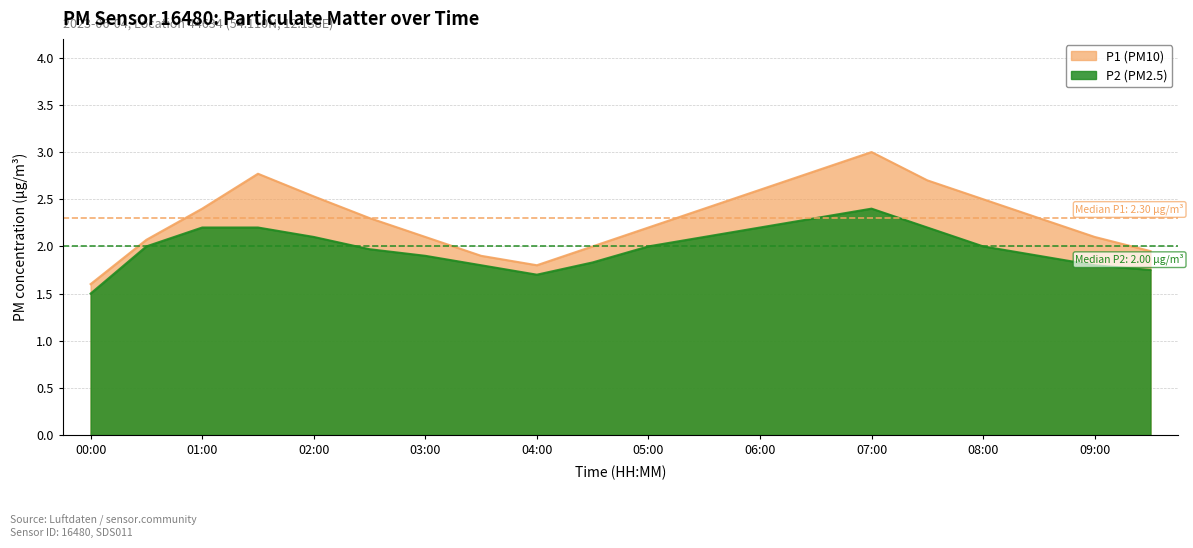

True or false: P1 has more than 2 points higher than both neighbors.

False